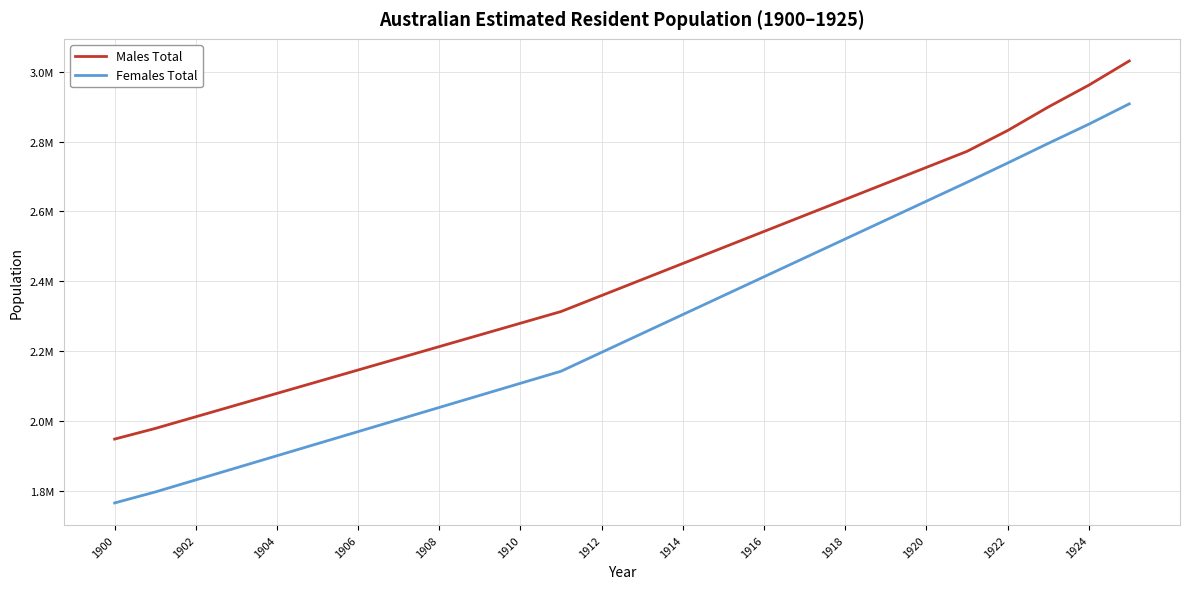

True or false: Females Total and Males Total intersect in this chart.

False